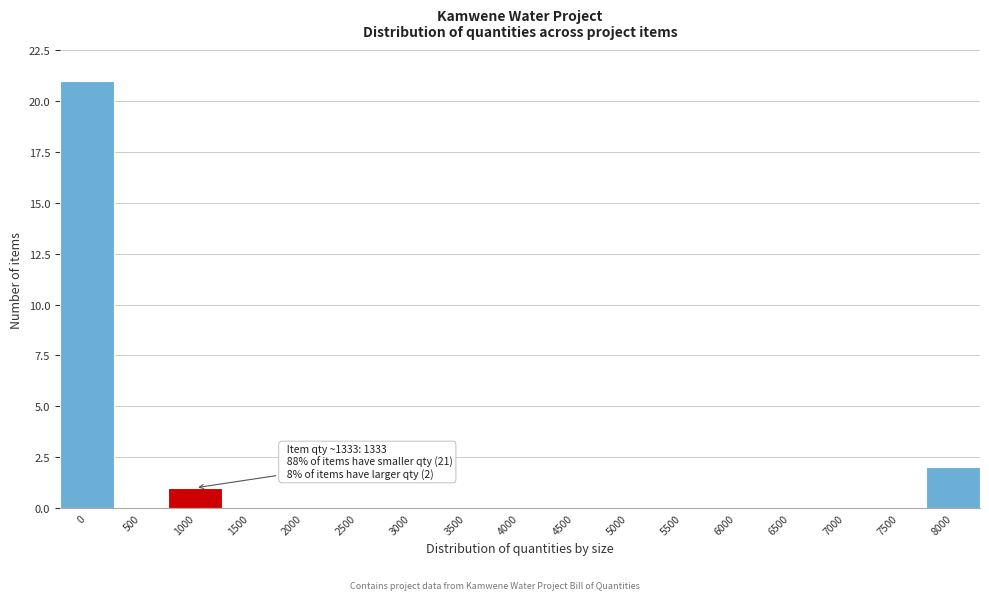

Reading left to right, extract all data points from this chart.

0=21	500=0	1000=1	1500=0	2000=0	2500=0	3000=0	3500=0	4000=0	4500=0	5000=0	5500=0	6000=0	6500=0	7000=0	7500=0	8000=2